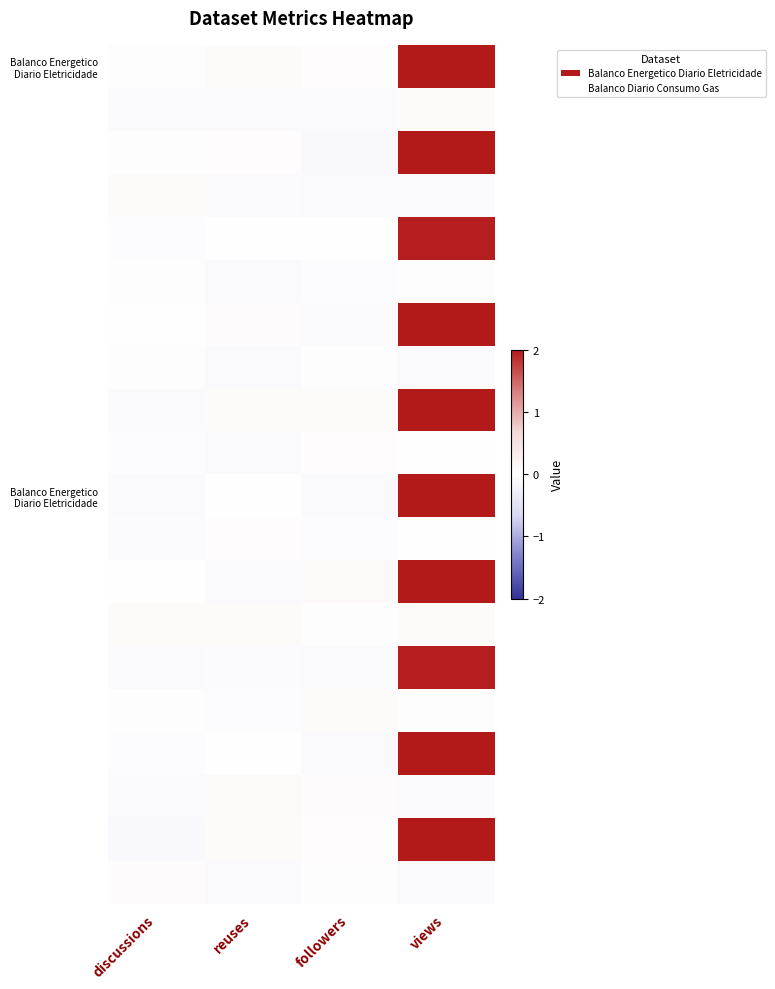

At which category does the chart reach its minimum across all series?

discussions